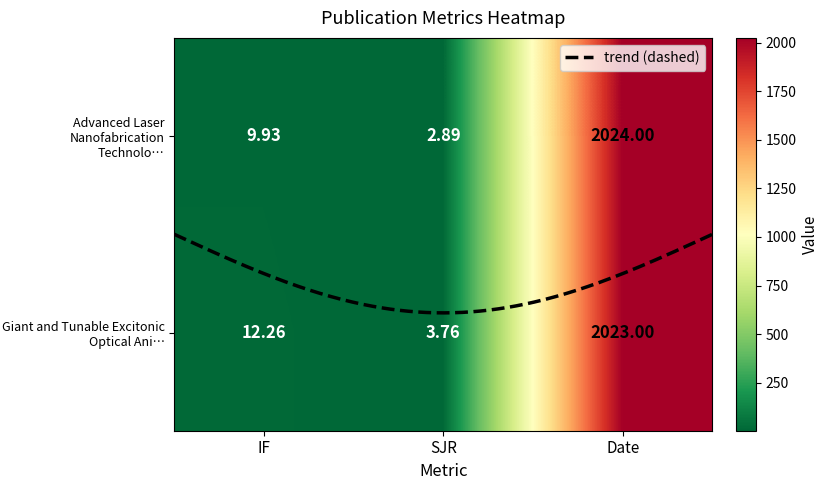

What is the smallest value displayed?

2.9